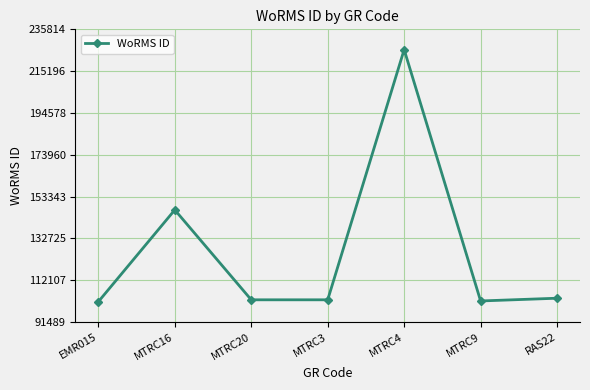

The value at MTRC16 is 205395. True or false?

False